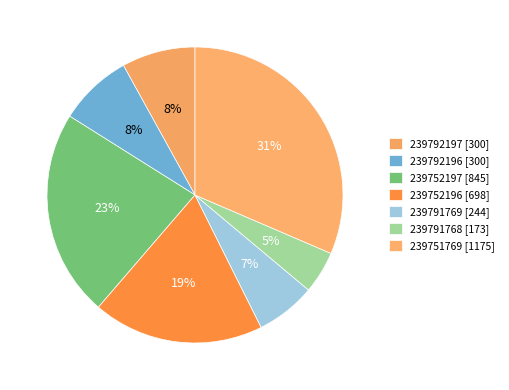

How many segments does this pie chart have?

7